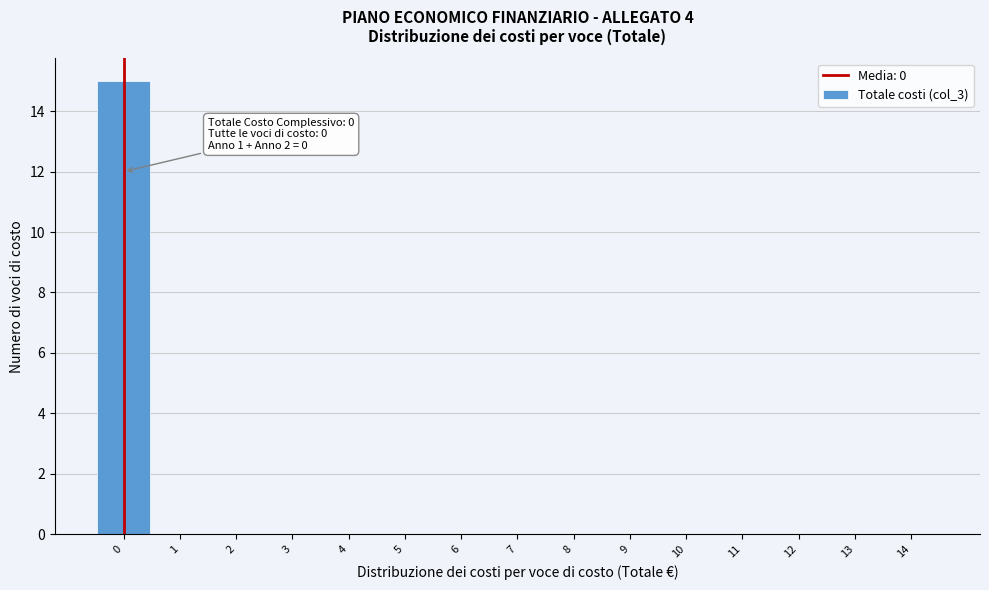

Which range on the x-axis has the tallest bar?

-0.5 to 0.5